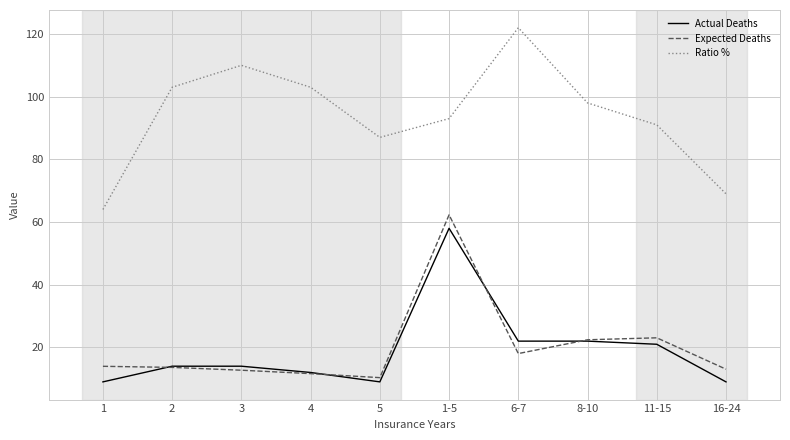

What position from the right is 1?

10